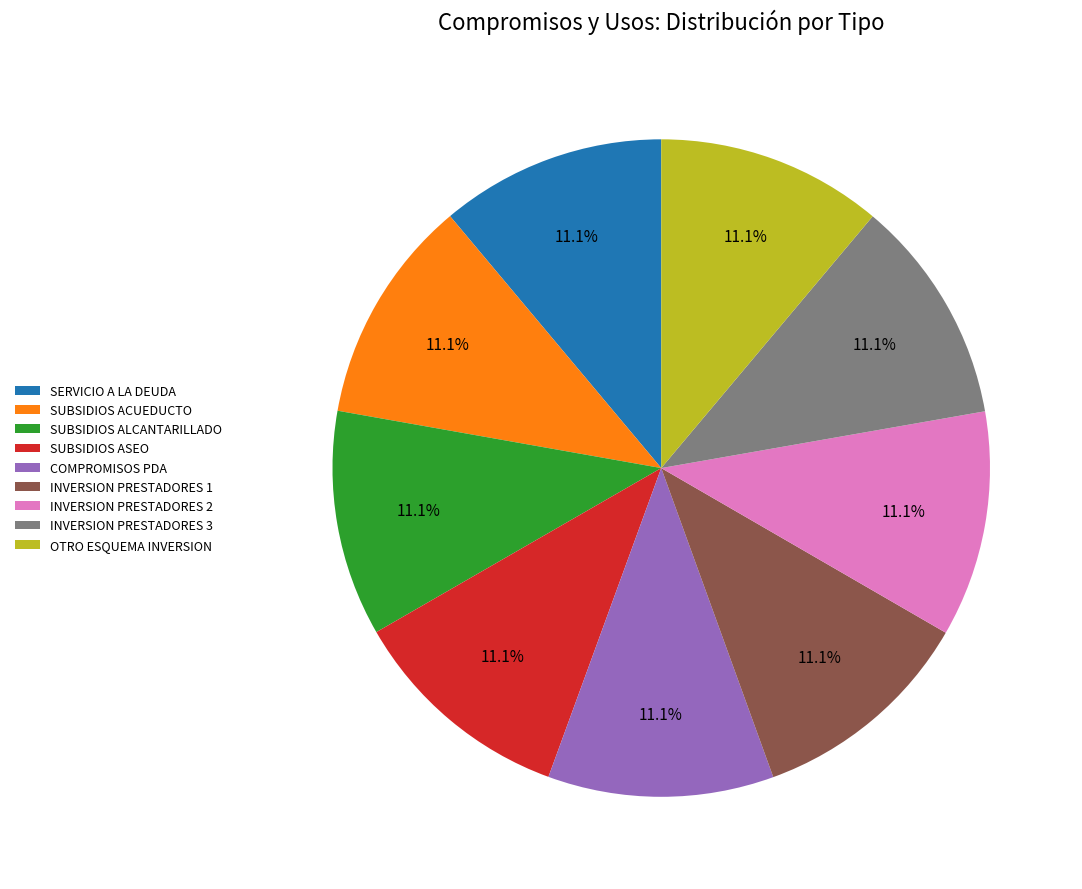

What is the ratio of the value at SUBSIDIOS ASEO to the value at SUBSIDIOS ALCANTARILLADO?

1.0